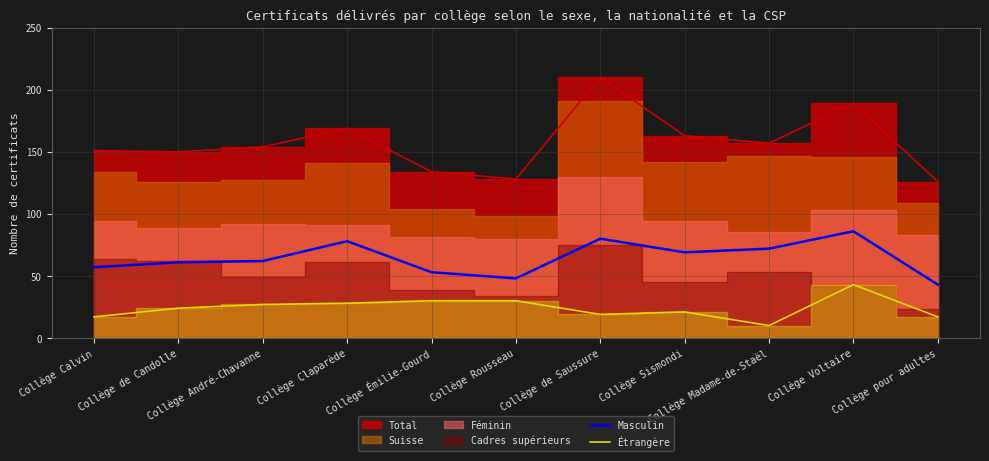

True or false: Étrangère and Masculin cross at least once.

False